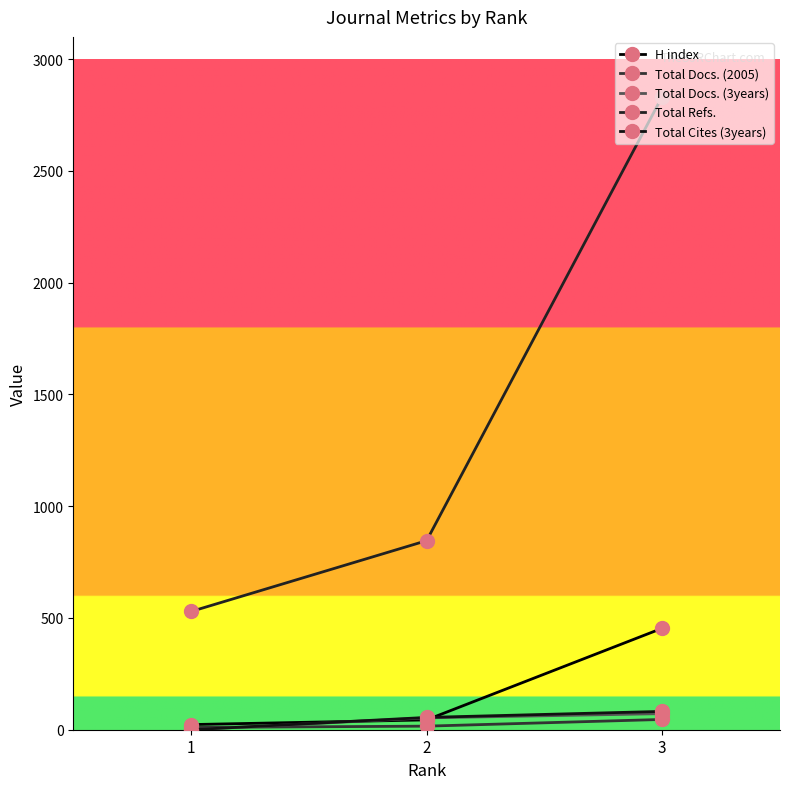

How many values in the H index series are below 44?

1